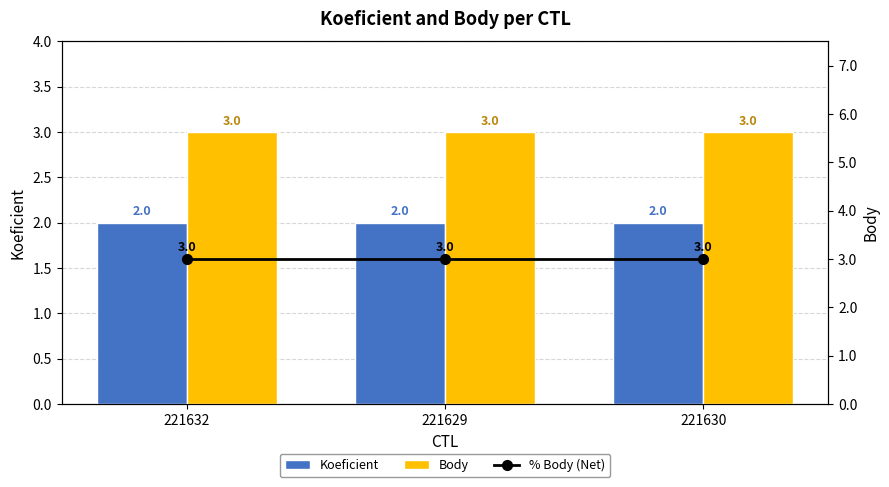

What is the average value of the Body series?

3